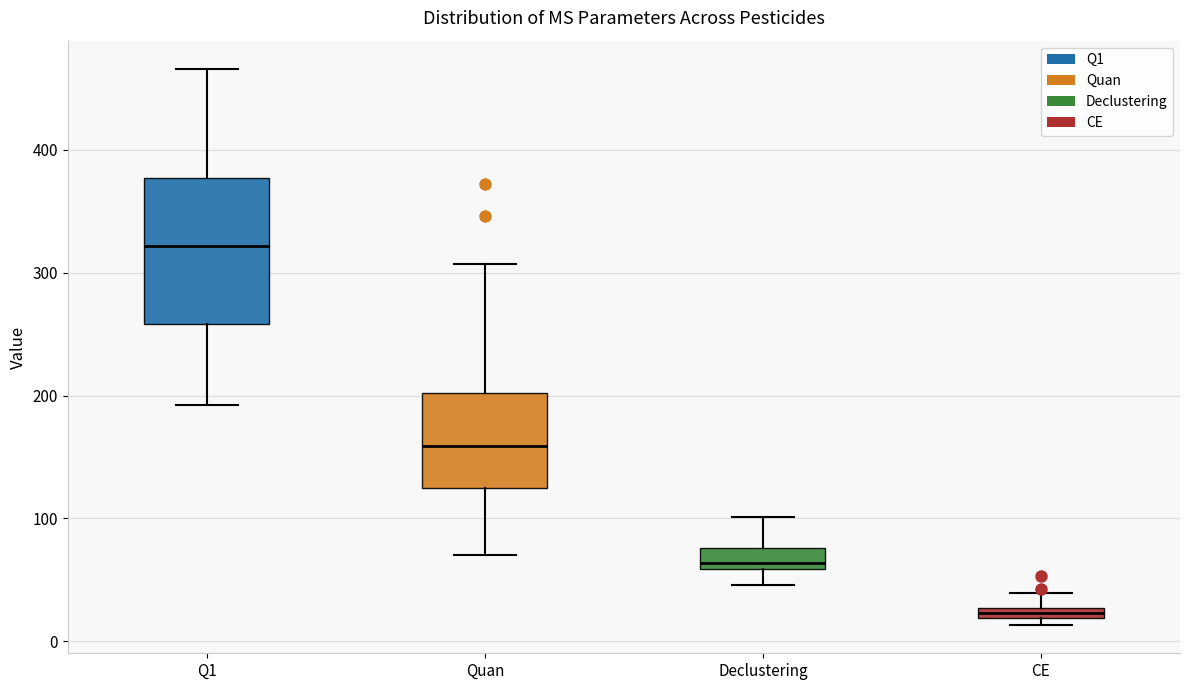

Where is the lower edge of the box for Declustering on the y-axis? The values are not printed on the chart, so give them approximately, as read against the axis.

60